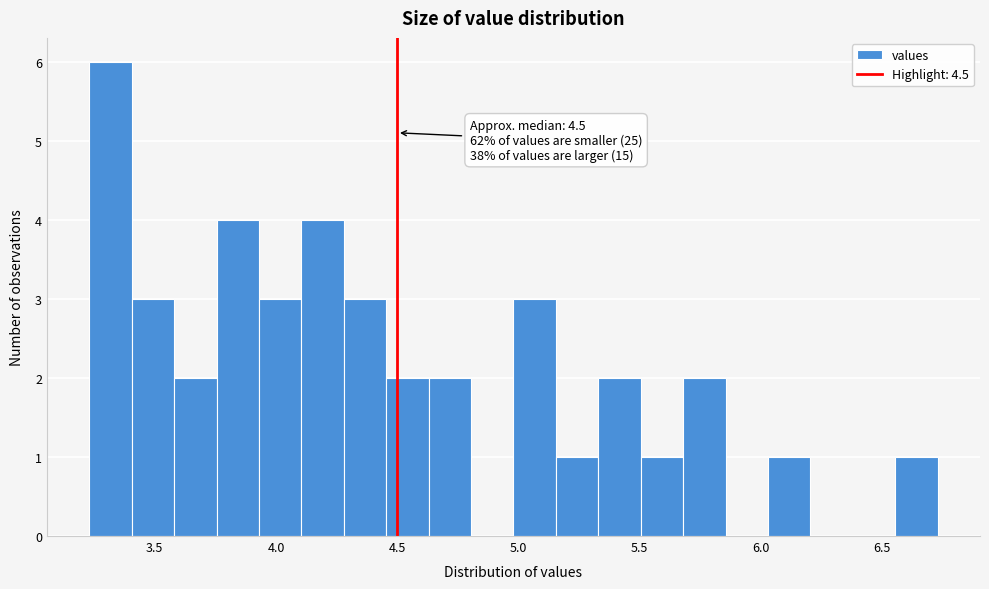

Around what value on the x-axis is the tallest bar? Give the approximate position of its centre, as read against the axis.

3.30